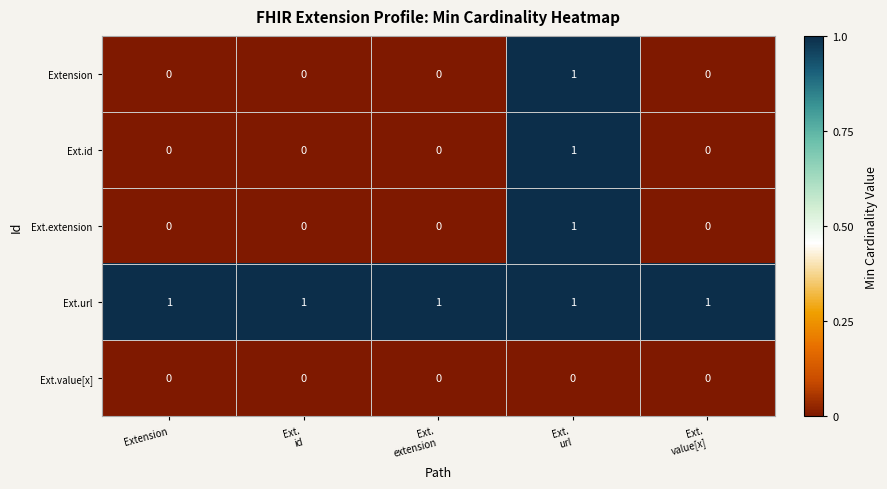

True or false: Ext.value[x] has a value of 0 at Extension.

True